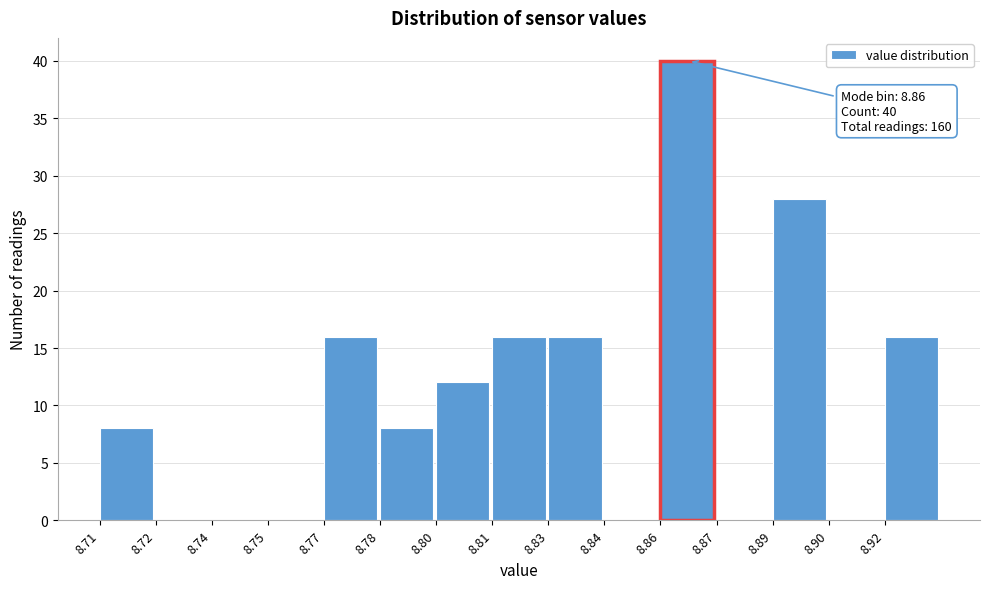

Reading right to left, transcribe all the data shown in this chart.

8.92=16	8.90=0	8.89=28	8.87=0	8.86=40	8.84=0	8.83=16	8.81=16	8.80=12	8.78=8	8.77=16	8.75=0	8.74=0	8.72=0	8.71=8